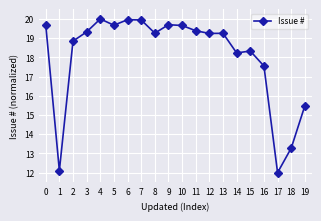

The value at 2 is 31.5. True or false?

False